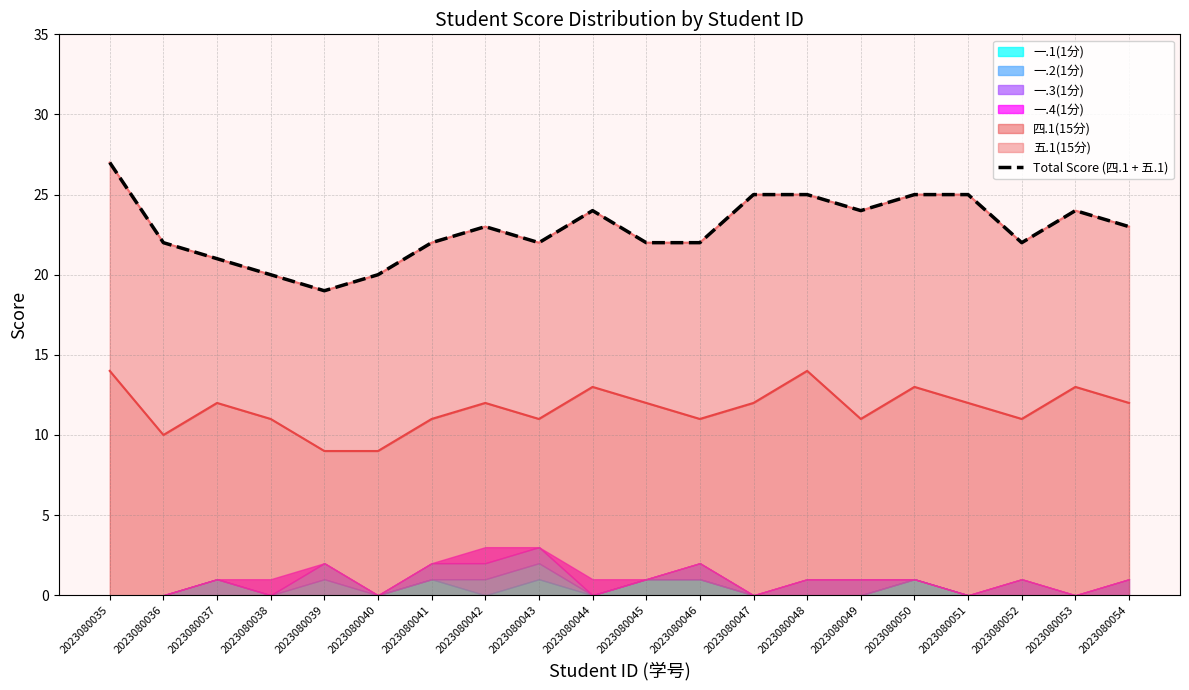

How many values are below 23?

10